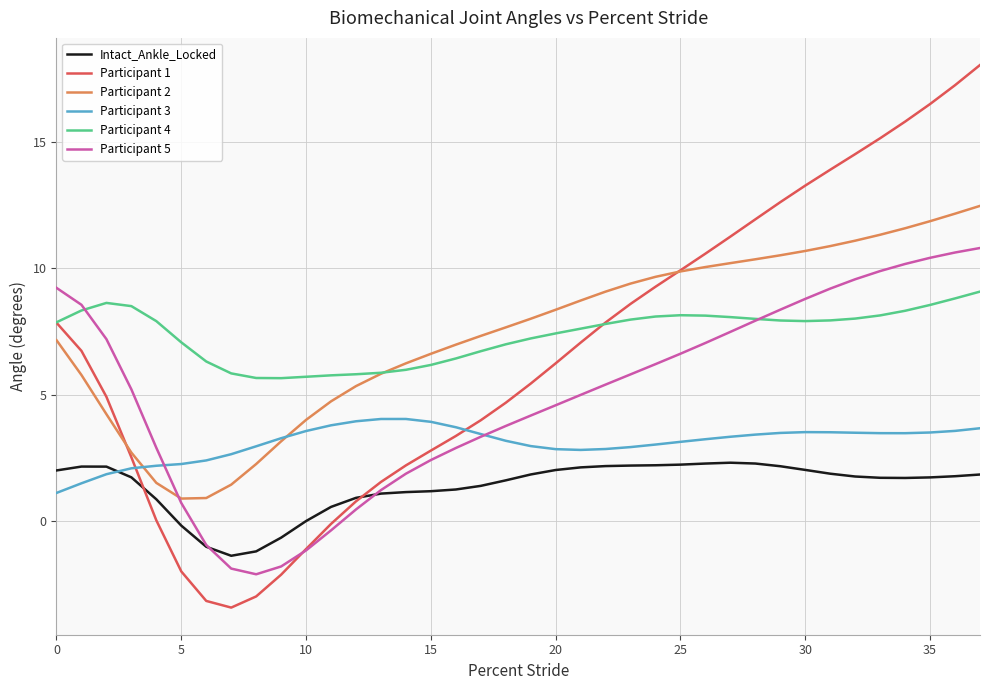

Which series has the largest range (max minus min)?

Participant 1